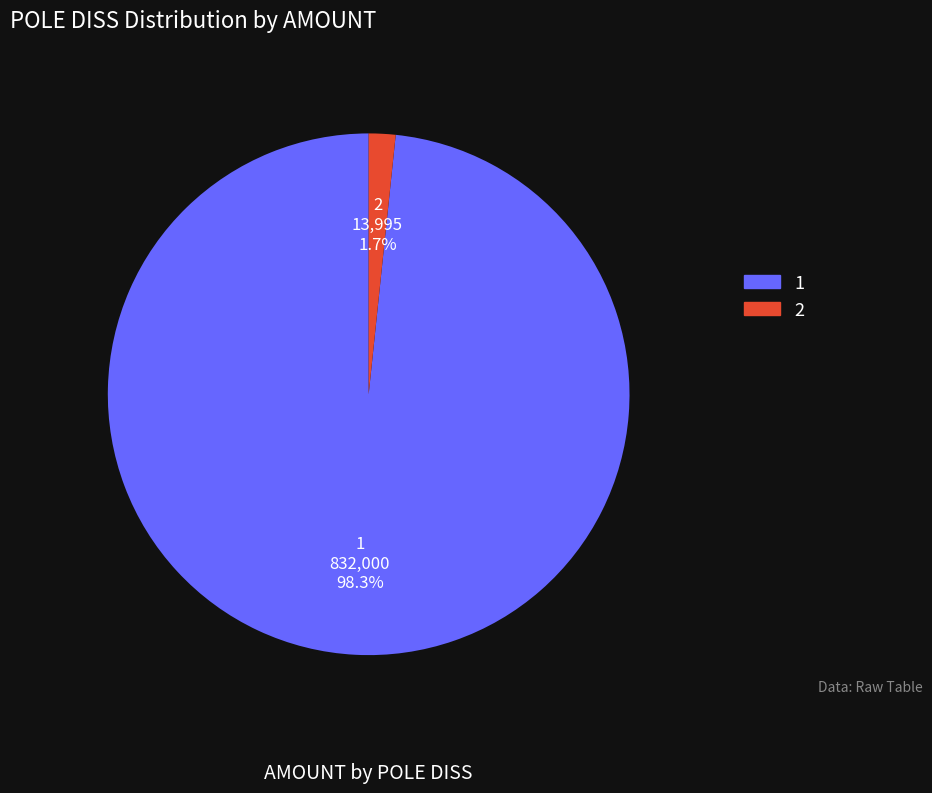

The 2 slice represents 13% of the pie. True or false?

False